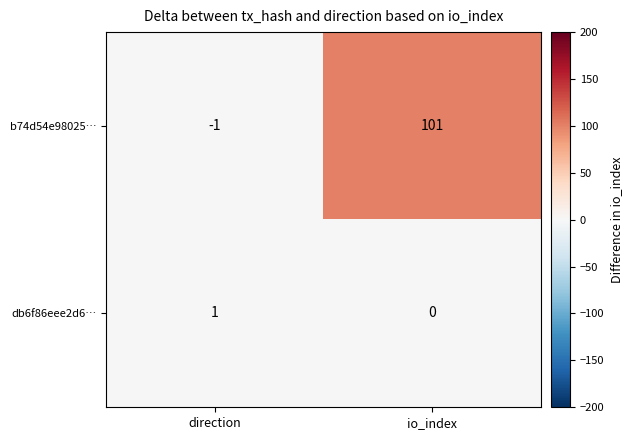

What is the maximum value for b74d54e98025…?

101